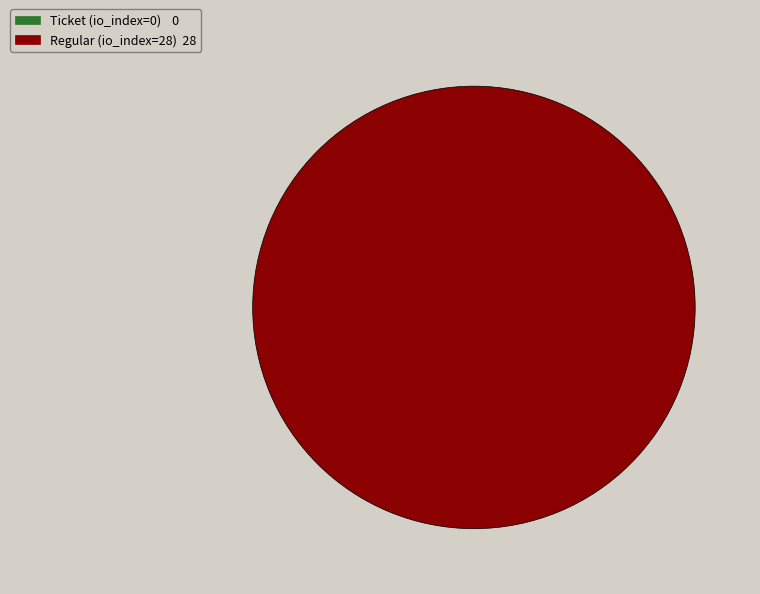

To the nearest percent, what portion does Regular (io_index=28) represent?

100%